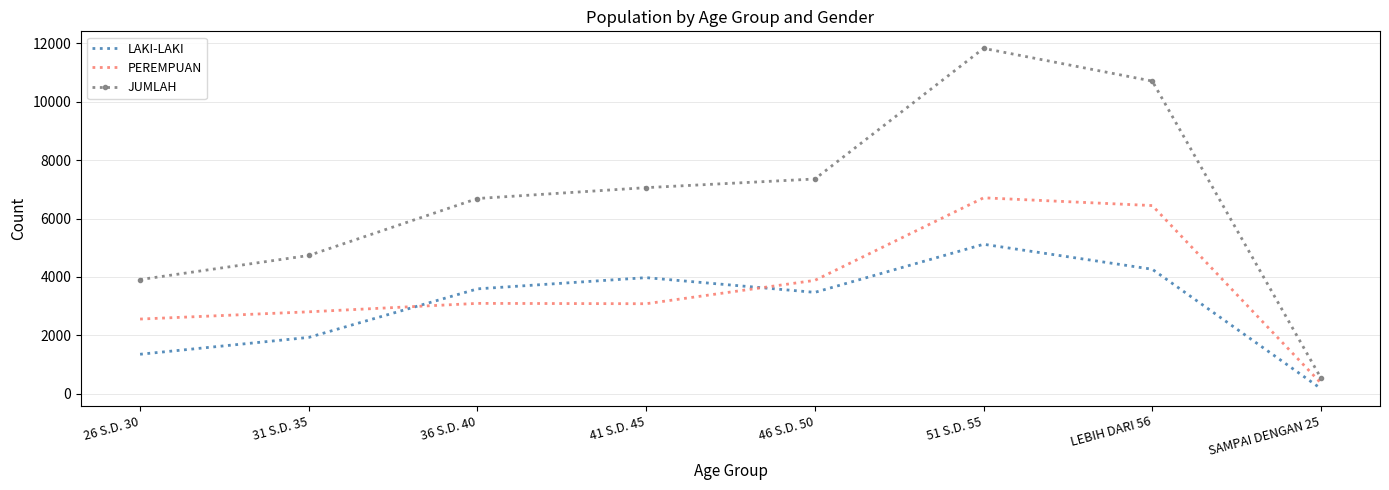

What is the maximum value shown in the chart?

11827